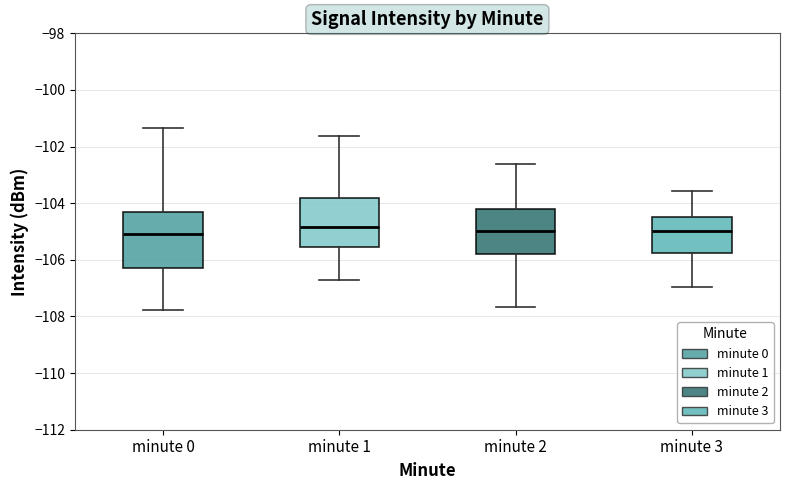

Which box is the tallest, from its lower edge to its upper edge?

minute 0